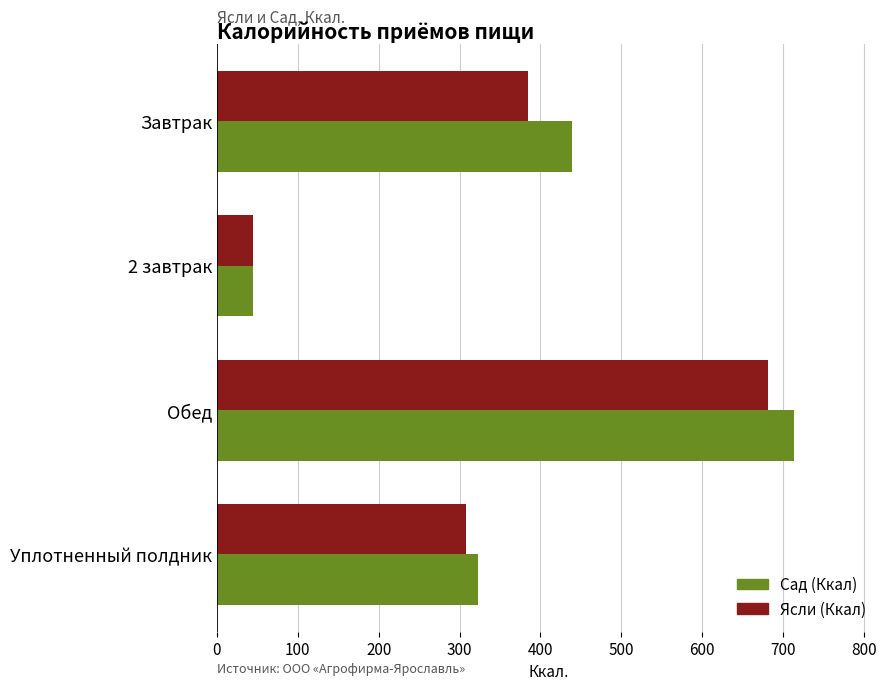

Which series has the largest range (max minus min)?

Сад (Ккал)